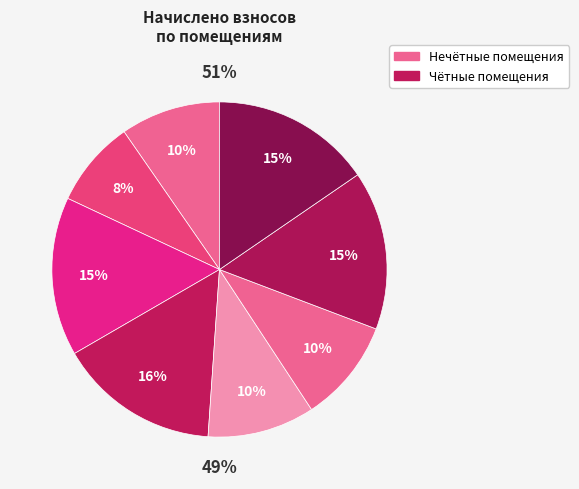

Rank the categories by value from lowest to highest.

2, 1, 6, 5, 3, 7, 8, 4